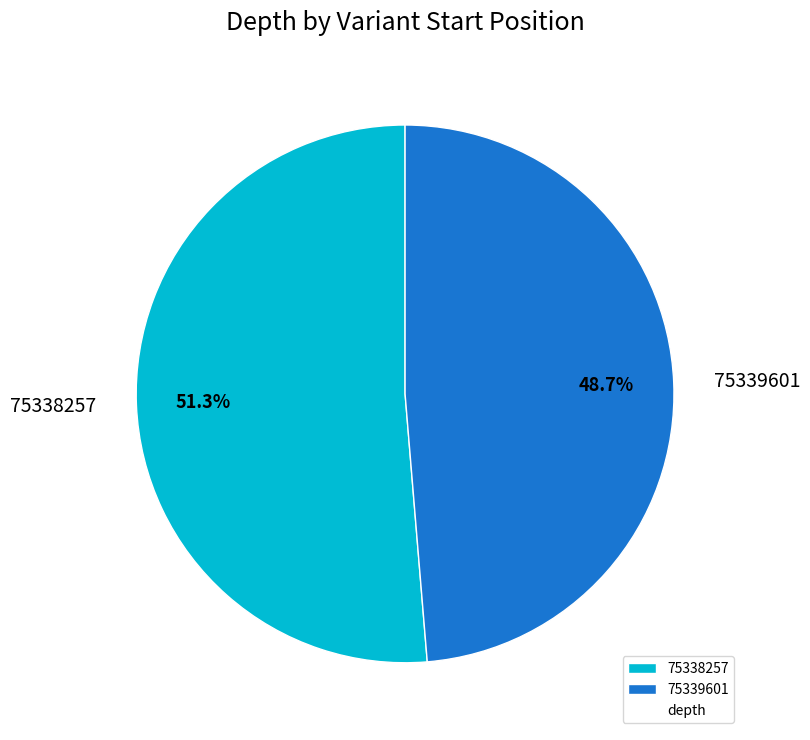

The 75339601 slice represents 49% of the pie. True or false?

True